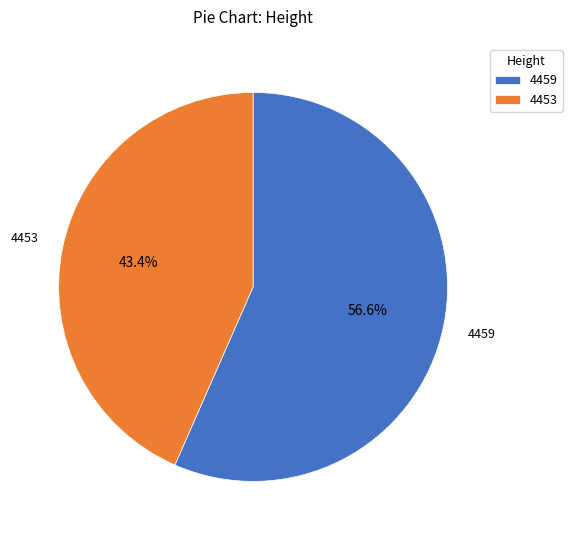

What is the ratio of the value at 4453 to the value at 4459?

0.8